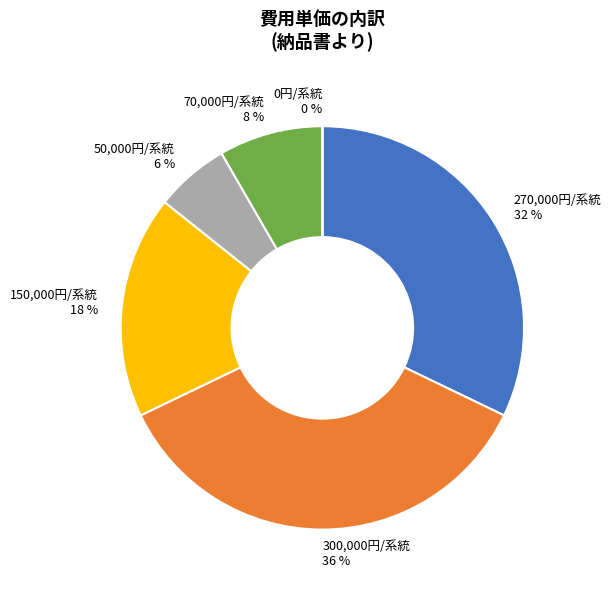

Is there a majority slice in this chart?

No